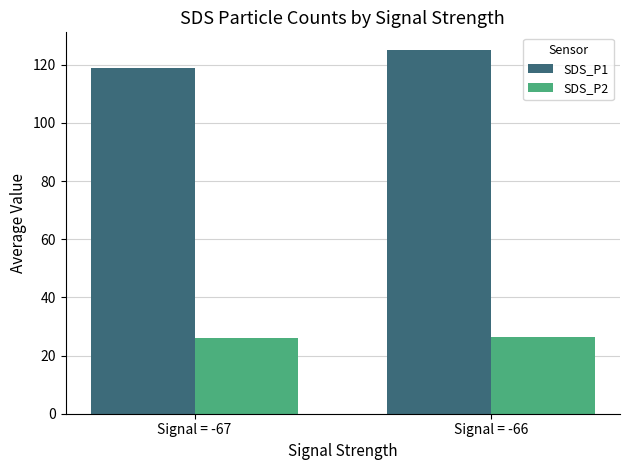

At which label is SDS_P1 closest to 121?

Signal = -67